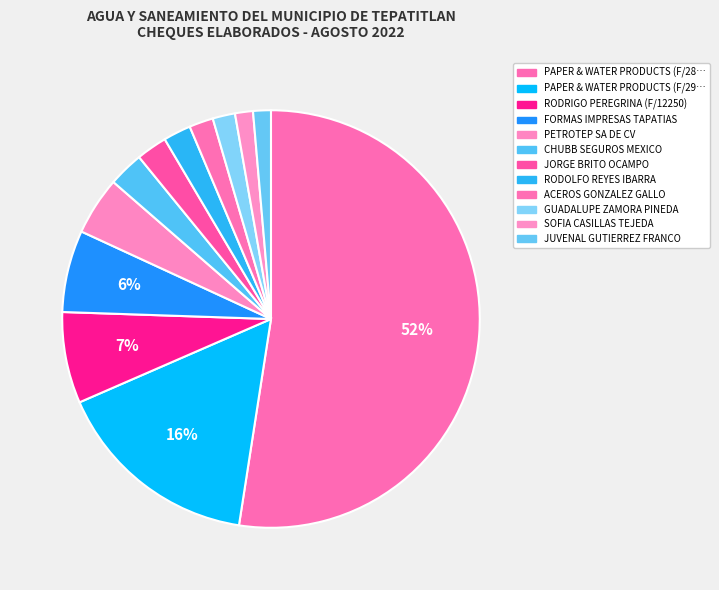

Count the number of slices in the pie.

12